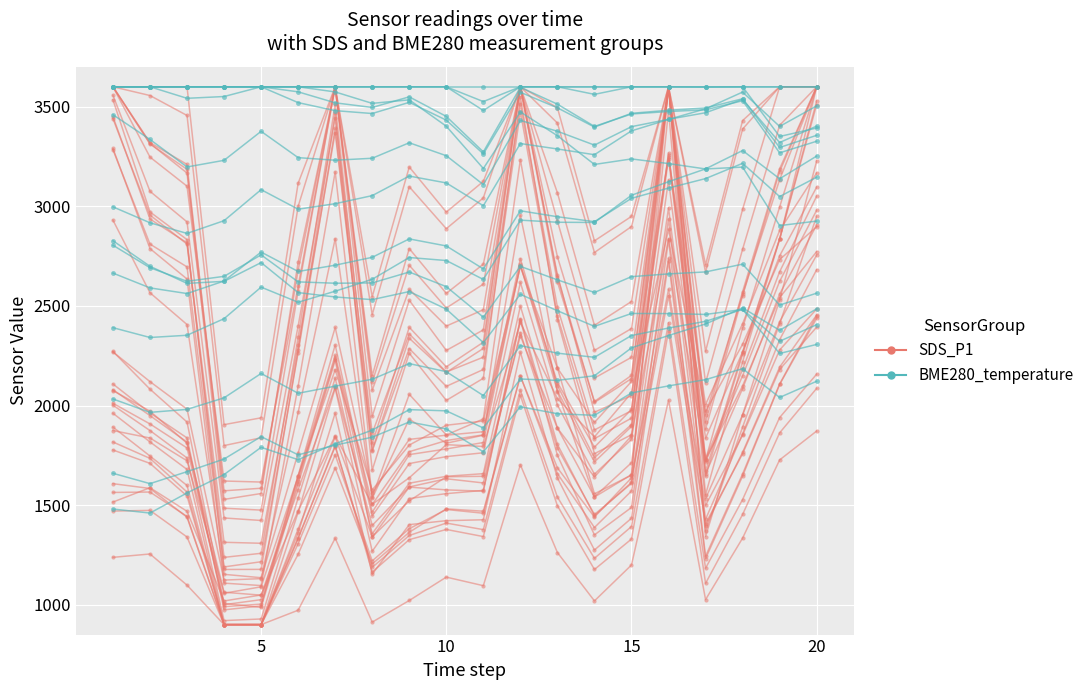

Rank the series at 10 from lowest to highest value.

SDS_P1, BME280_temperature